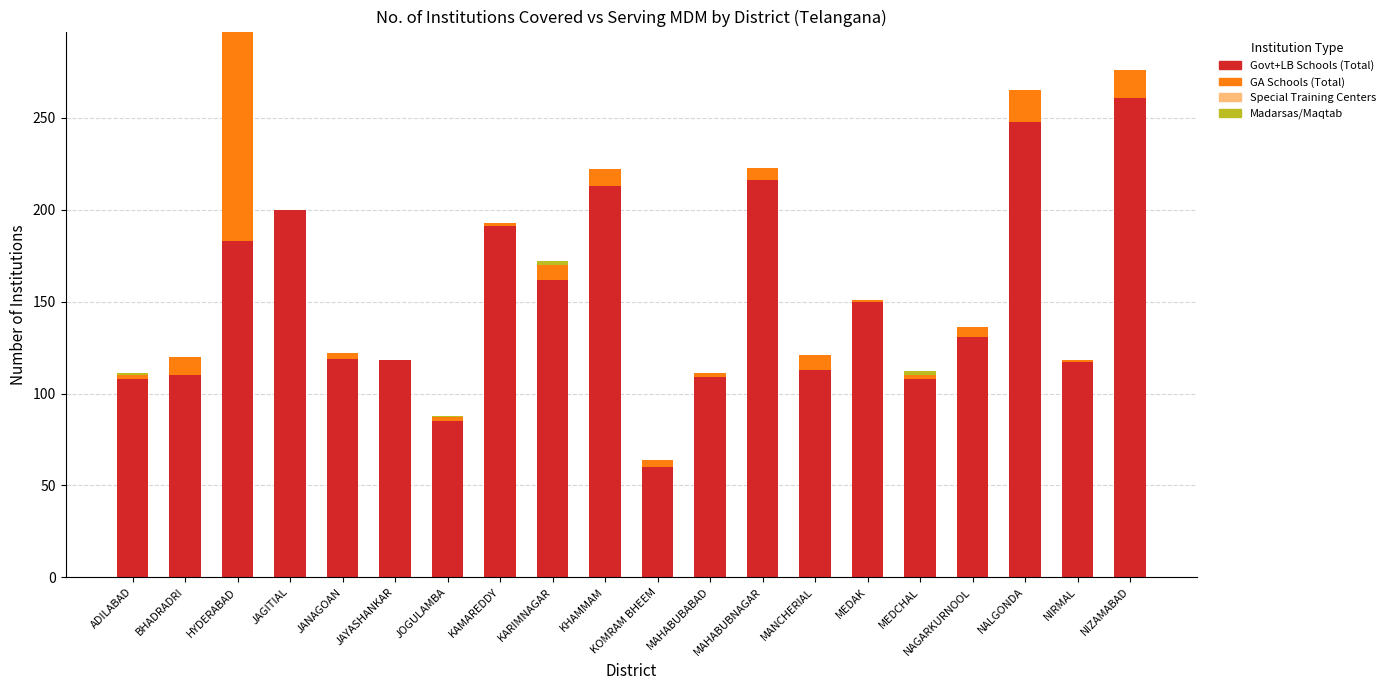

At which category is the sum across all series the highest?

HYDERABAD